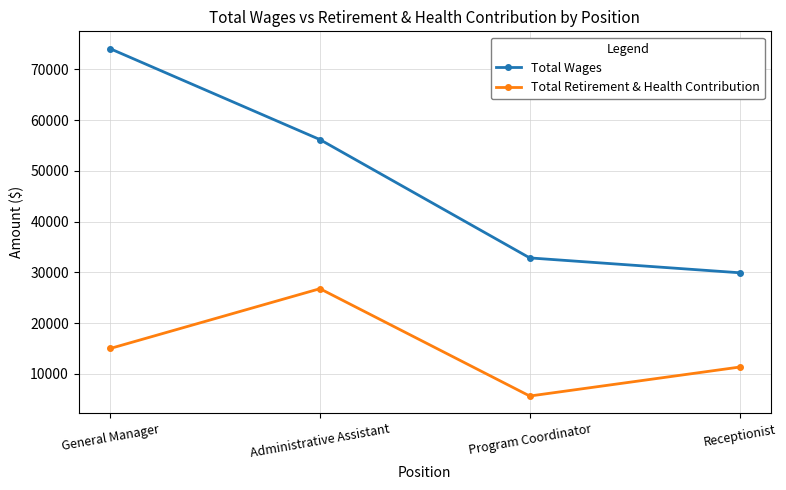

What is the spread (max minus min) of values at Receptionist?

18585